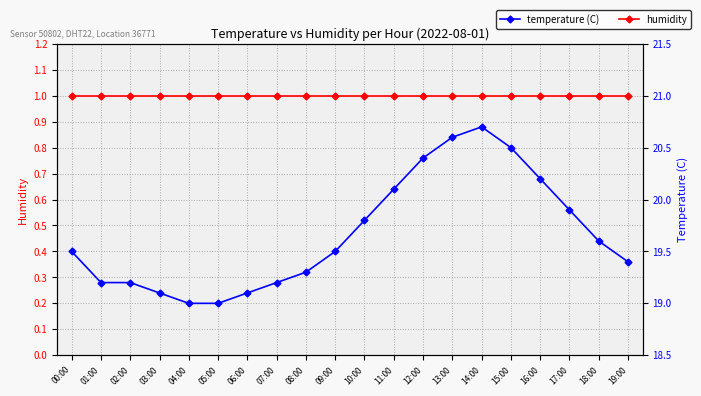

What is the label of the 12th point from the right?

08:00